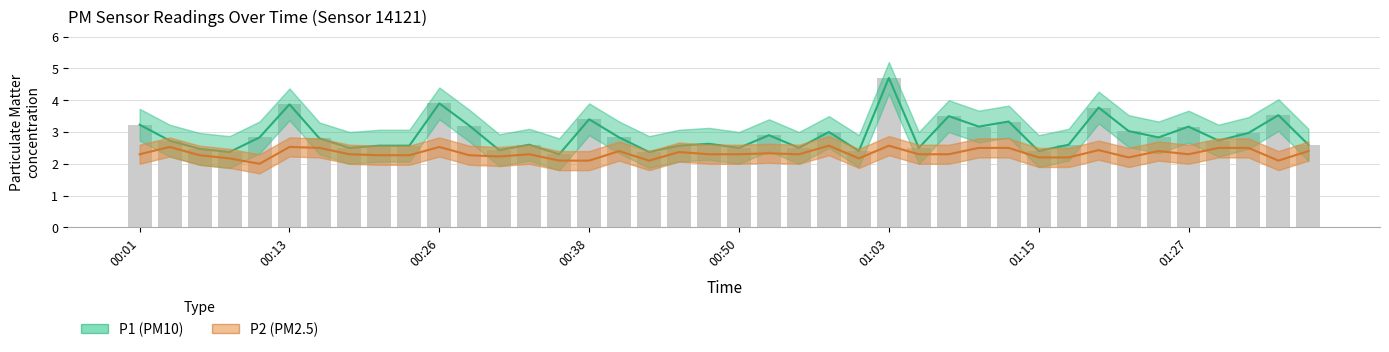

Where is P1 (PM10) nearest to the value 3?

23